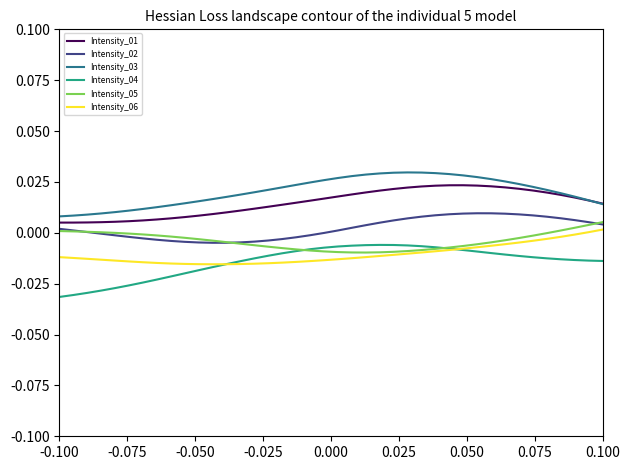

True or false: Intensity_02 and Intensity_03 intersect in this chart.

False